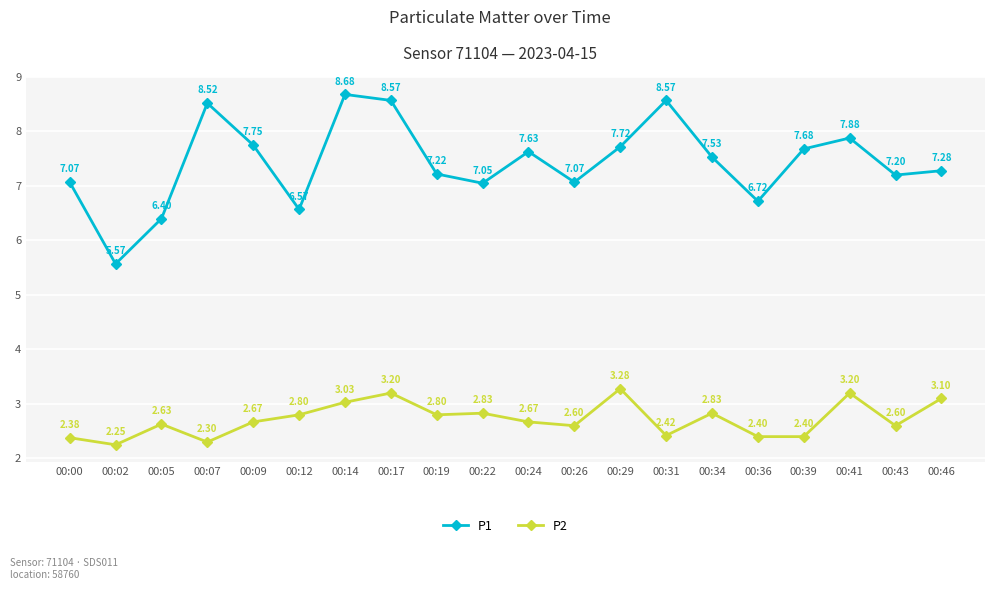

Does the chart have visible grid lines?

Yes